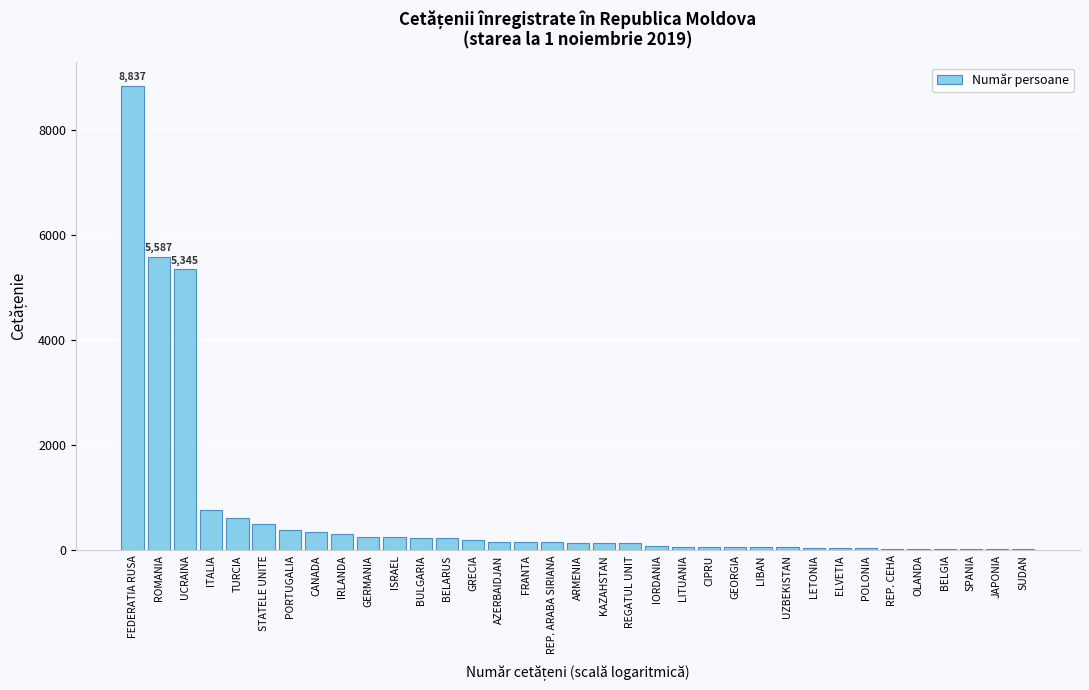

The value at ISRAEL is 259. True or false?

True